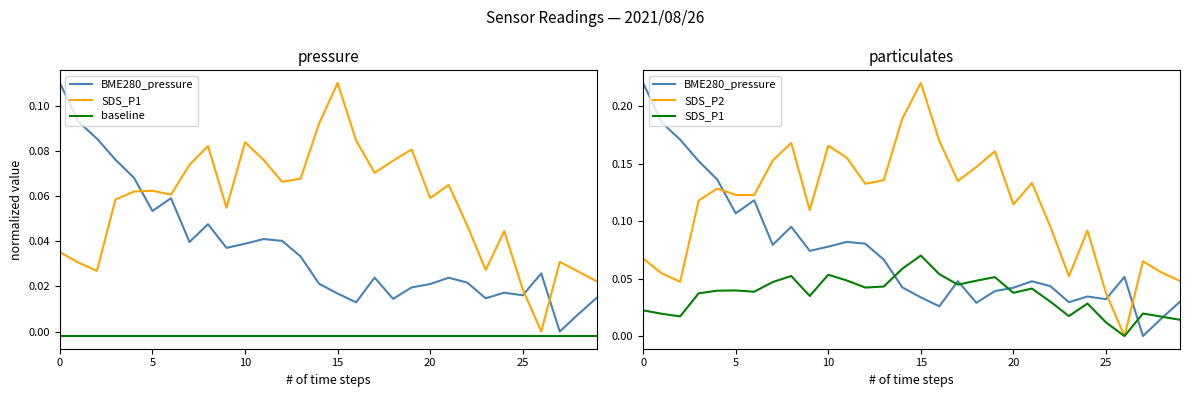

At which label does BME280_pressure reach its minimum?

27